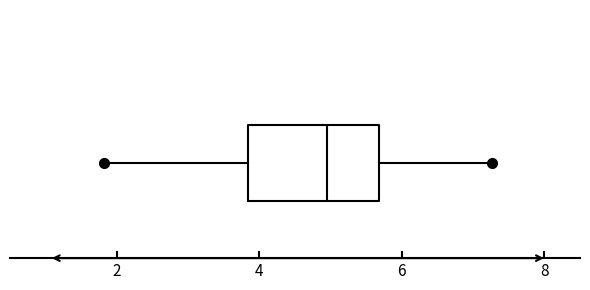

Read this box plot against the x-axis: the position of the median line, the range covered by the box, and the ends of both whiskers. The values are not printed on the chart, so give them approximately, as read against the axis.

median 5.0, box 3.8 to 5.6, whiskers 1.8 to 7.2